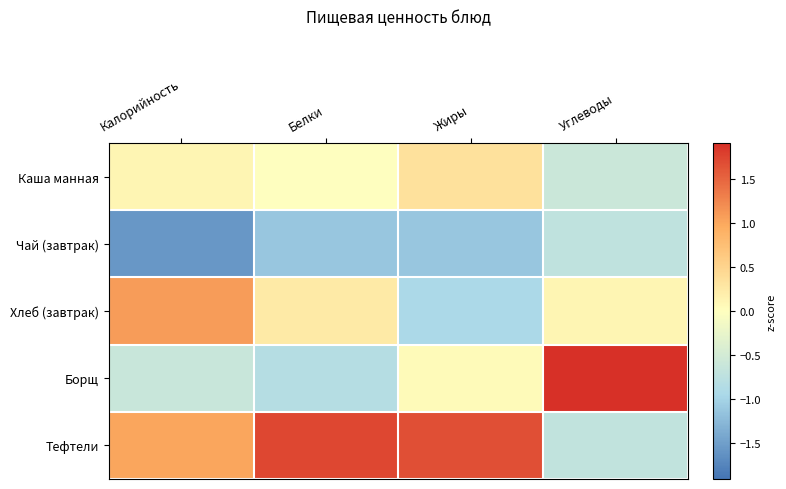

Which series changed the most between Жиры and Углеводы?

Тефтели